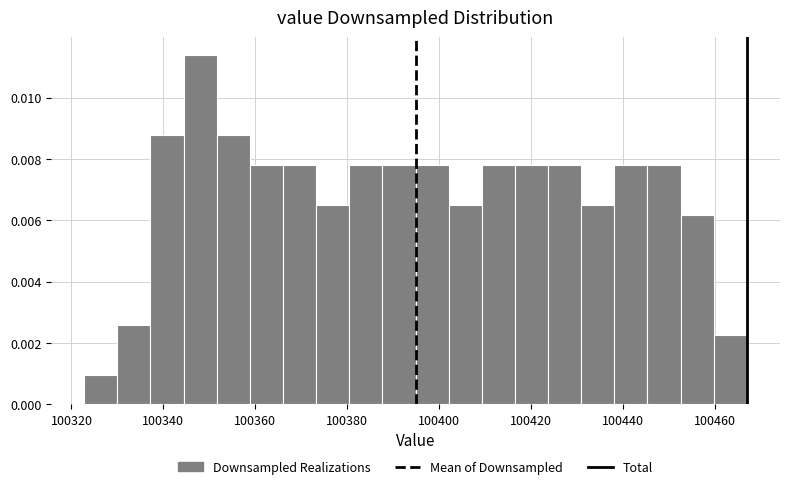

Read against the x-axis, roughly where is the centre of the tallest bar?

100348